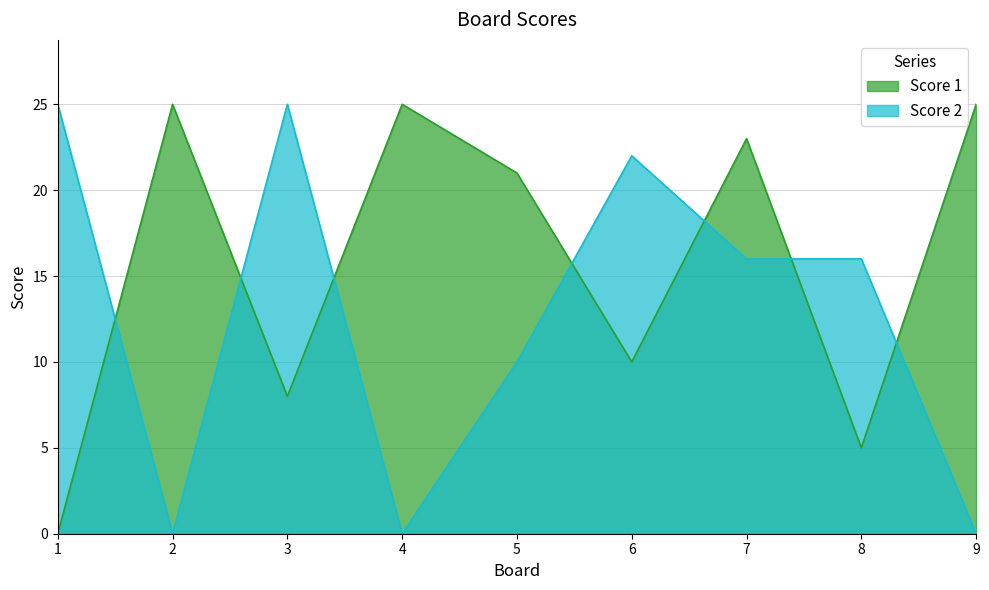

Between 6 and 7, which series saw the biggest shift?

Score 1